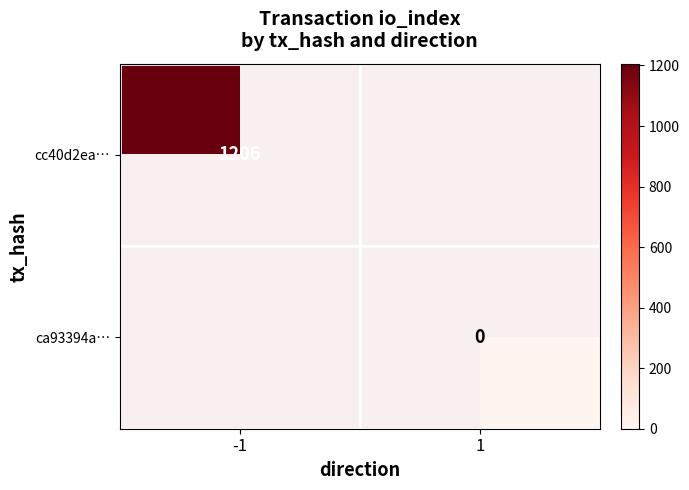

The cc40d2ea… series shows 1206 at -1. True or false?

True